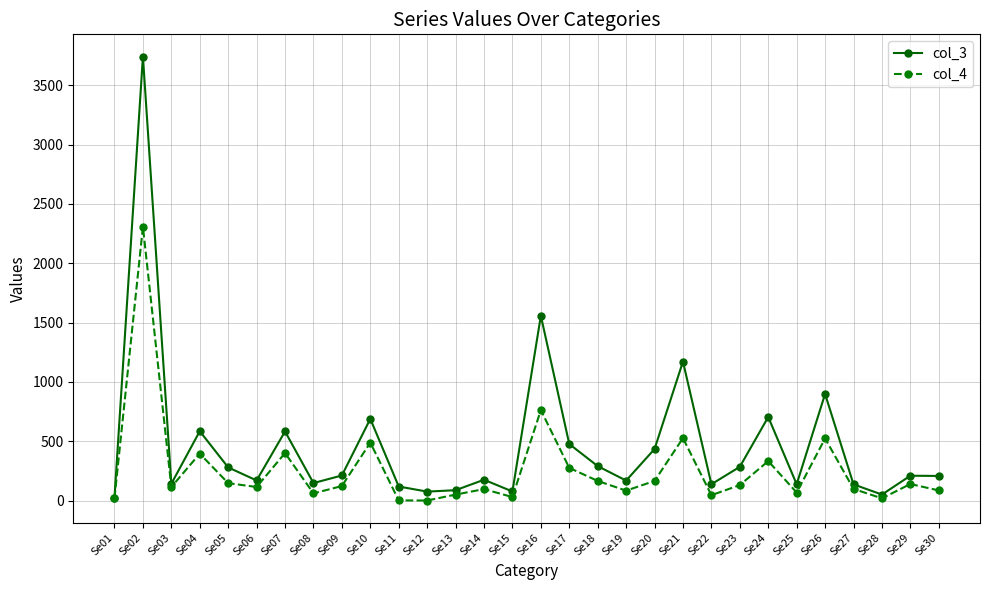

What is the spread (max minus min) of values at Se10?

200